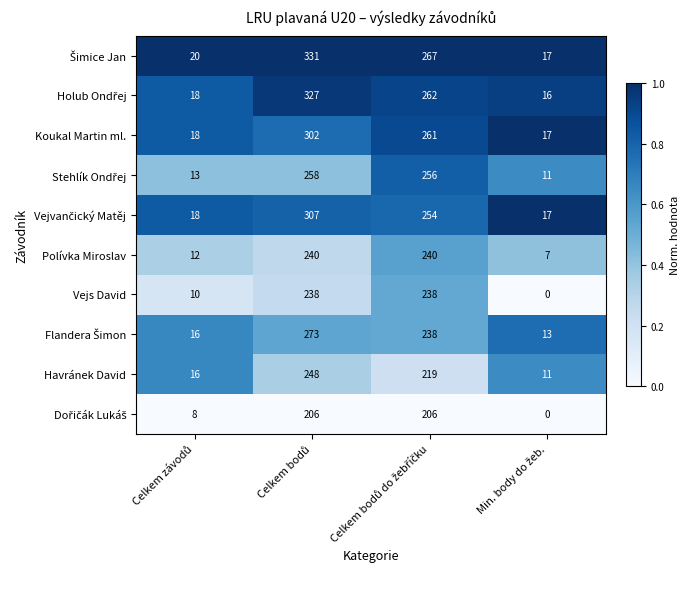

What is the greatest value displayed?

331